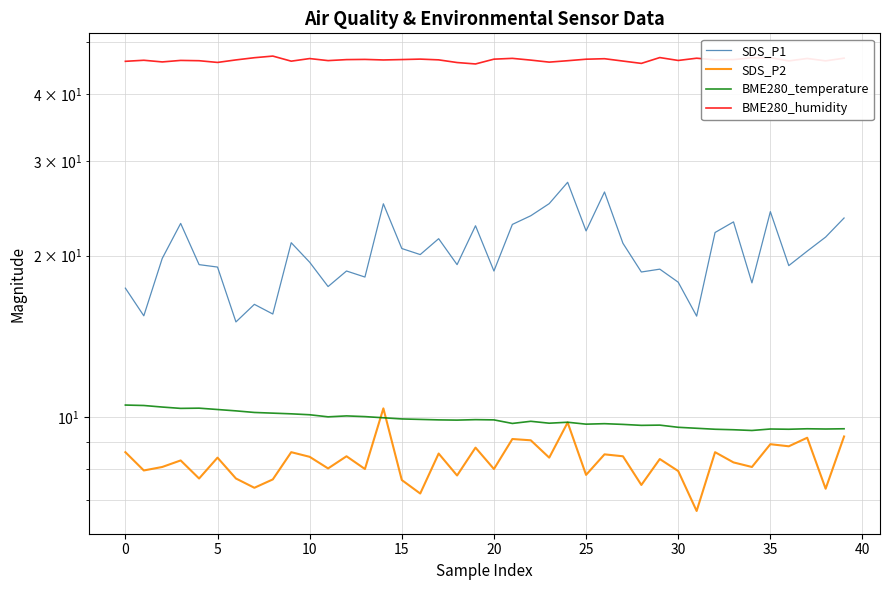

What is the sum of all BME280_temperature values?

395.4